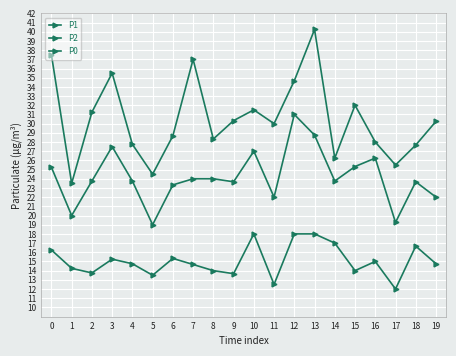

True or false: P2 has more than 1 interior local peaks.

True